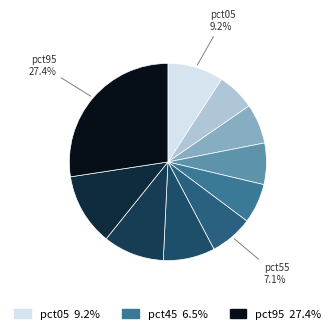

To the nearest percent, what is the average slice percentage?

10%